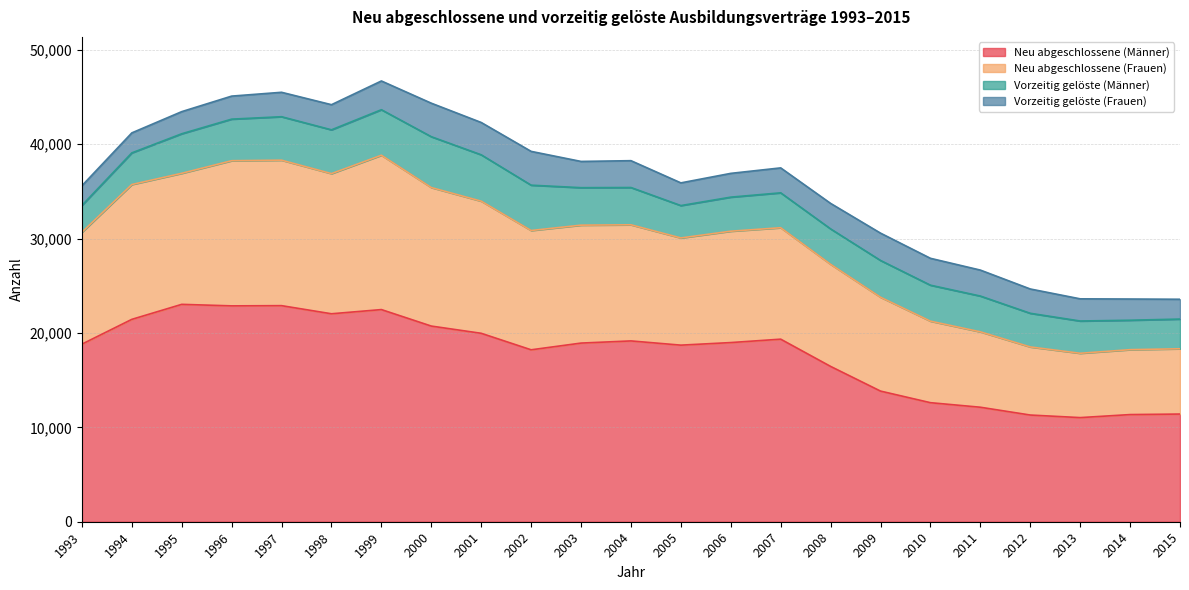

What are all the series names shown in the legend?

Neu abgeschlossene (Männer), Neu abgeschlossene (Frauen), Vorzeitig gelöste (Männer), Vorzeitig gelöste (Frauen)